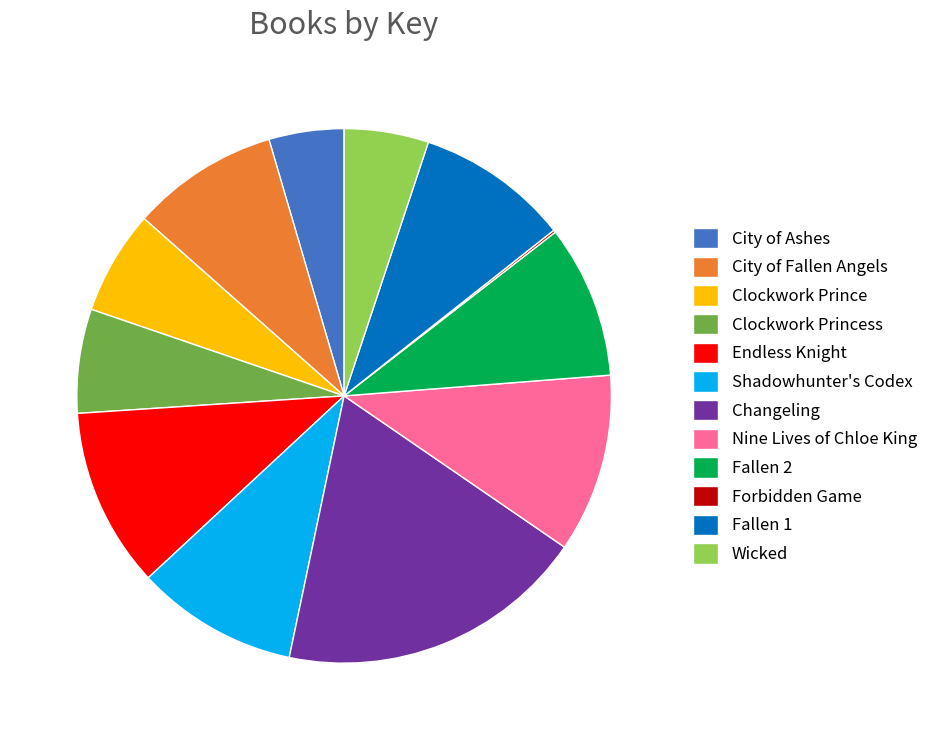

Does Endless Knight account for over 50% of the chart?

No